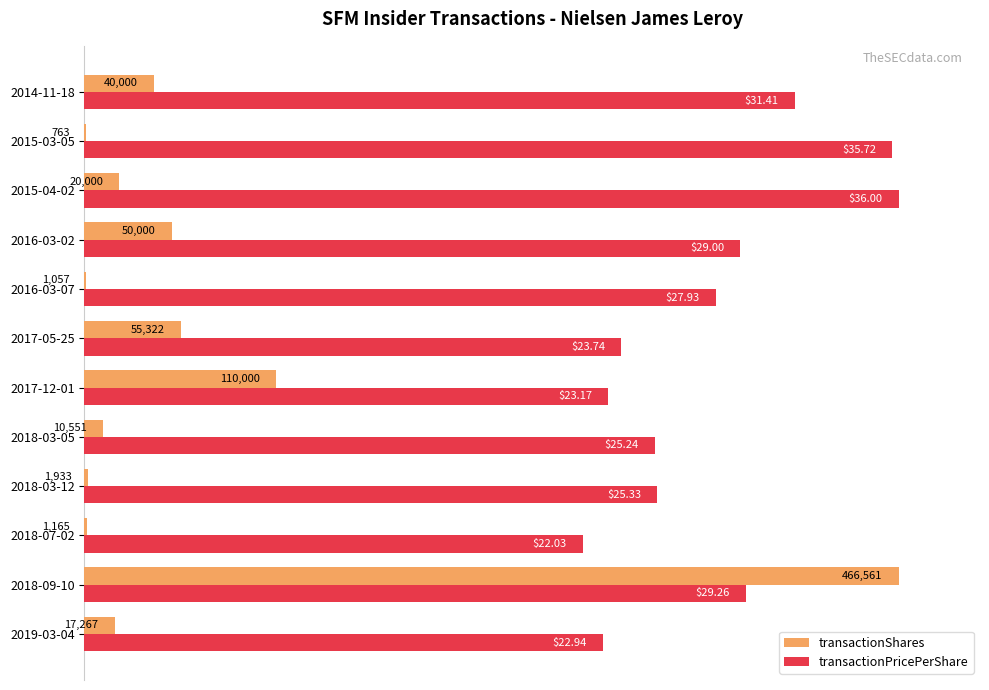

What are all the series names shown in the legend?

transactionShares, transactionPricePerShare